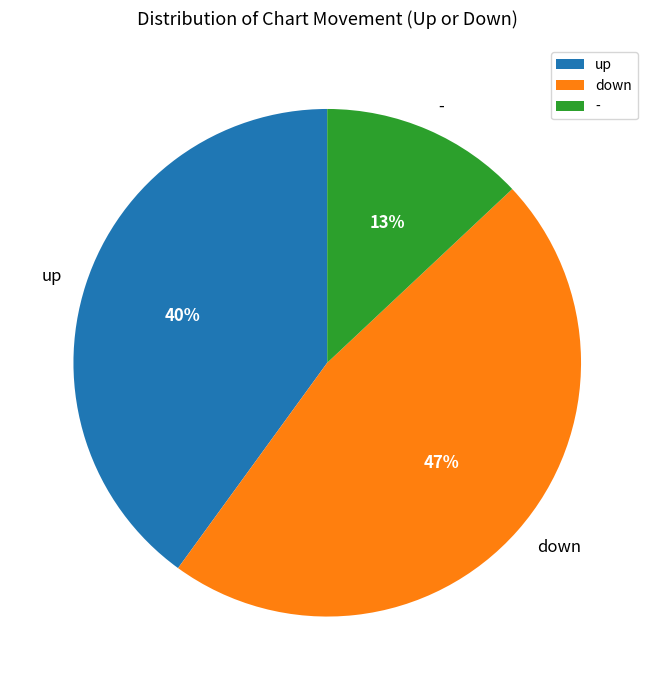

How many segments does this pie chart have?

3